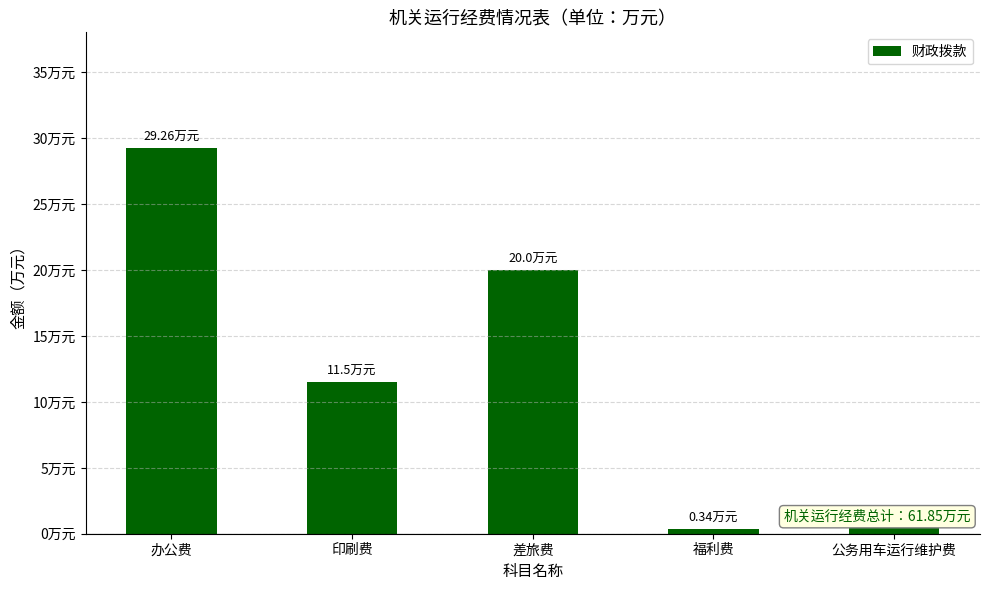

What is the greatest value displayed?

29.3